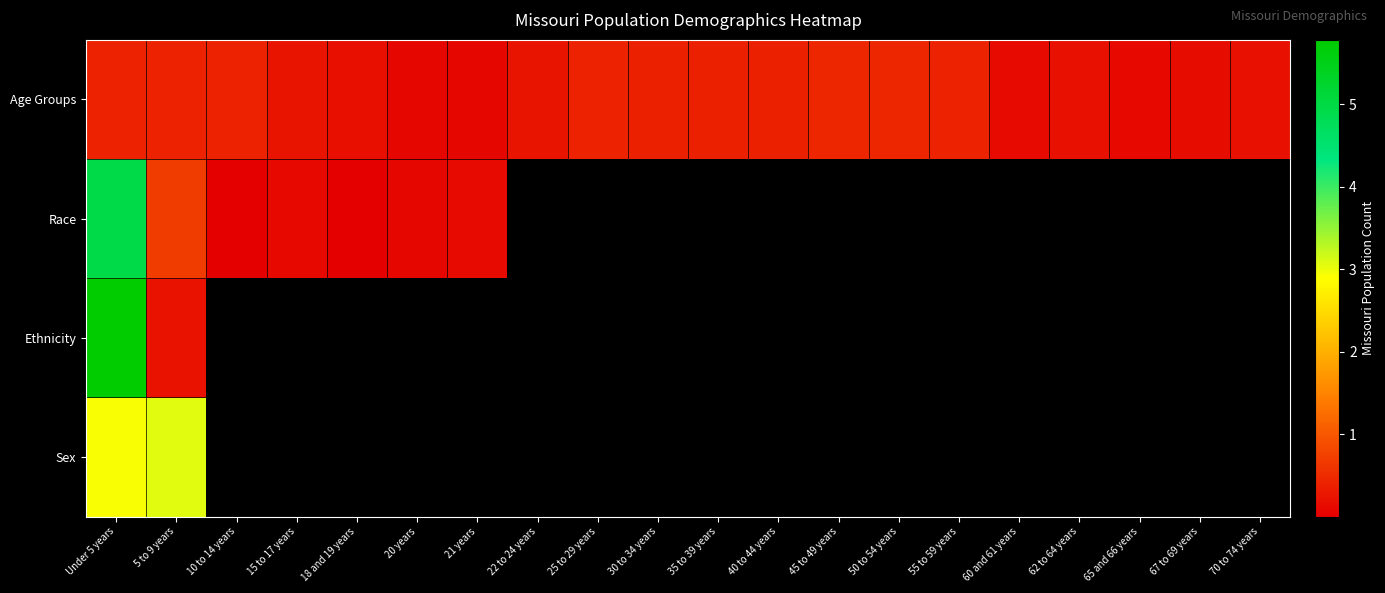

Which series has the largest range (max minus min)?

Ethnicity